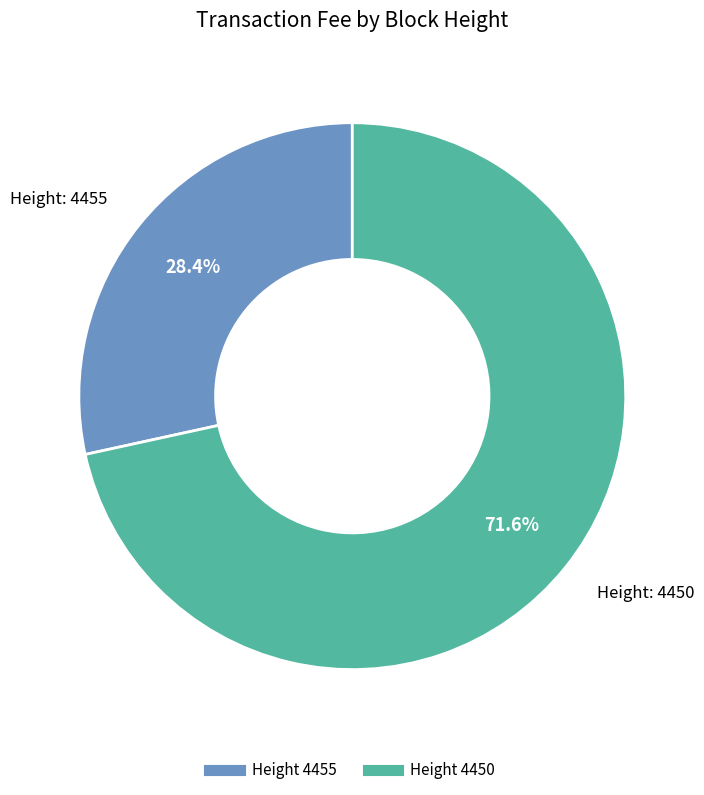

Is there any slice that represents more than half of the pie?

Yes